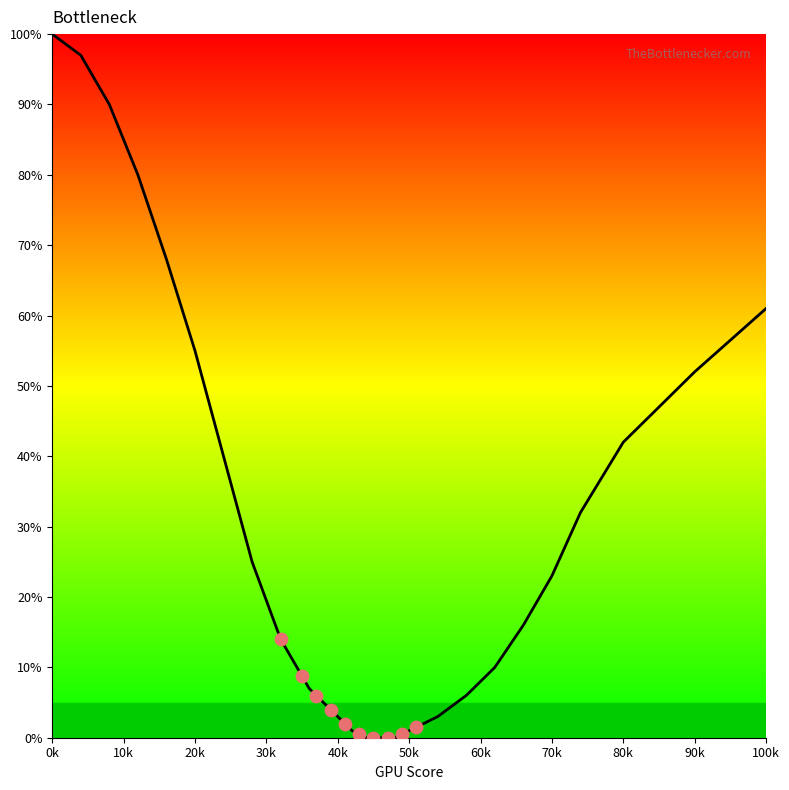

Which has a higher value, 0k or 70k?

0k